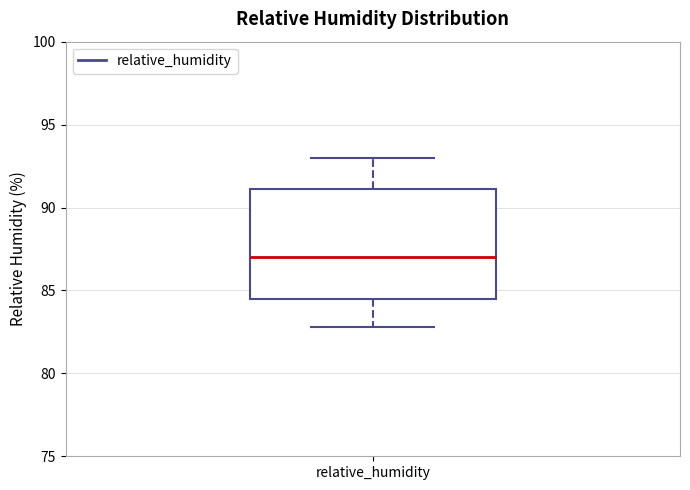

Read this box plot against the y-axis: the position of the median line, the range covered by the box, and the ends of both whiskers. The values are not printed on the chart, so give them approximately, as read against the axis.

median 87.0, box 84.5 to 91.0, whiskers 83.0 to 93.0